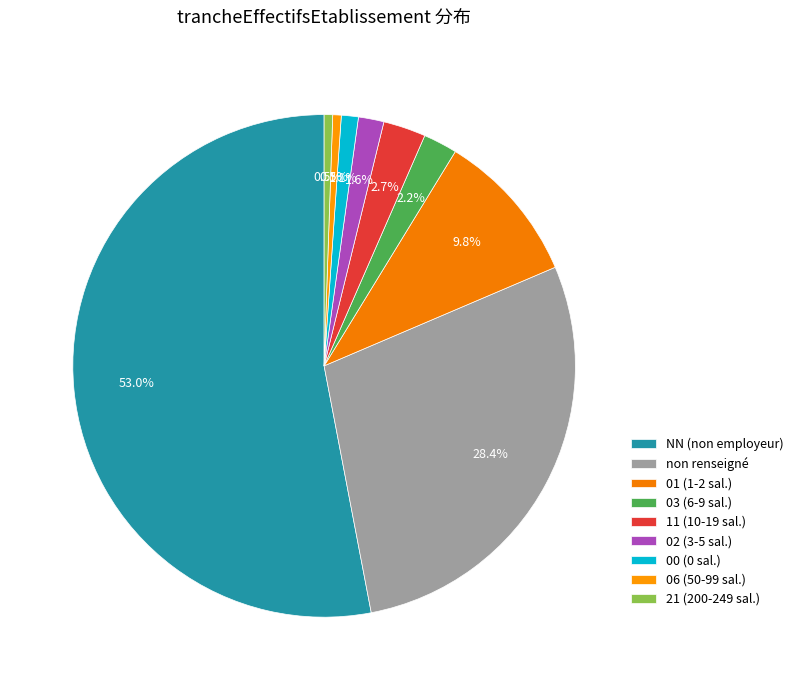

How many slices are in this pie chart?

9